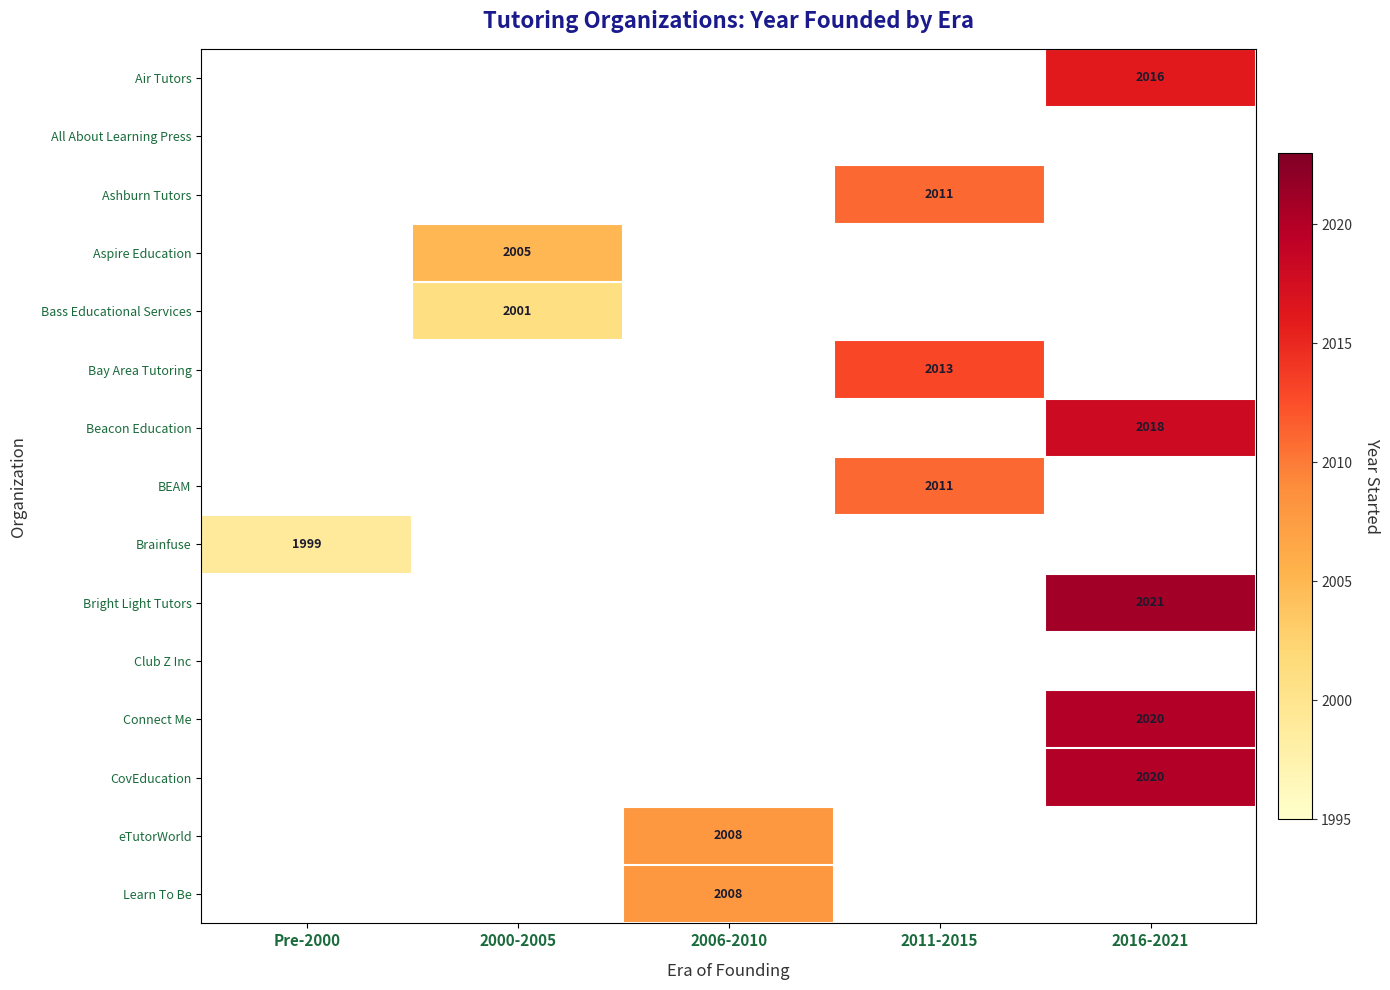

True or false: CovEducation has a value of 2020 at 2016-2021.

True